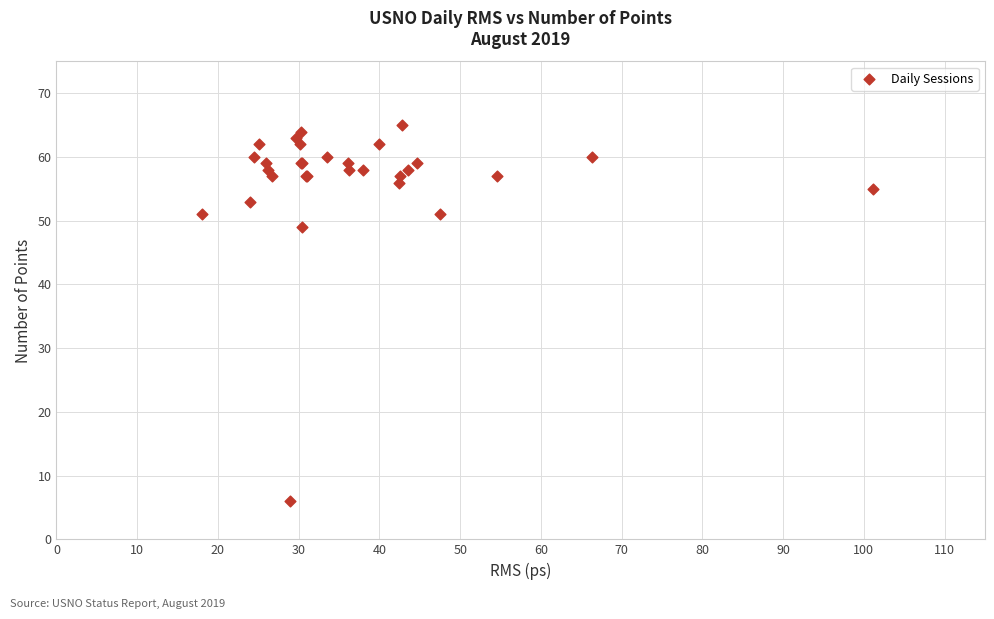

What Y value in the scatter plot is closest to 35?

49